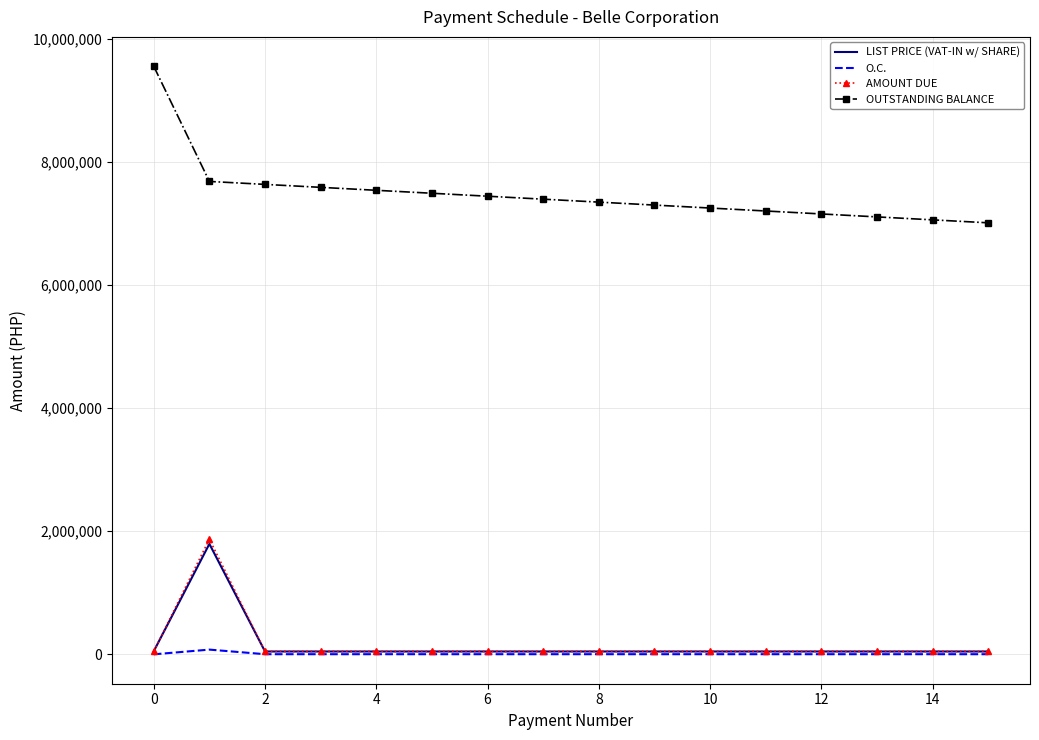

What is the greatest value displayed?

9557570.1